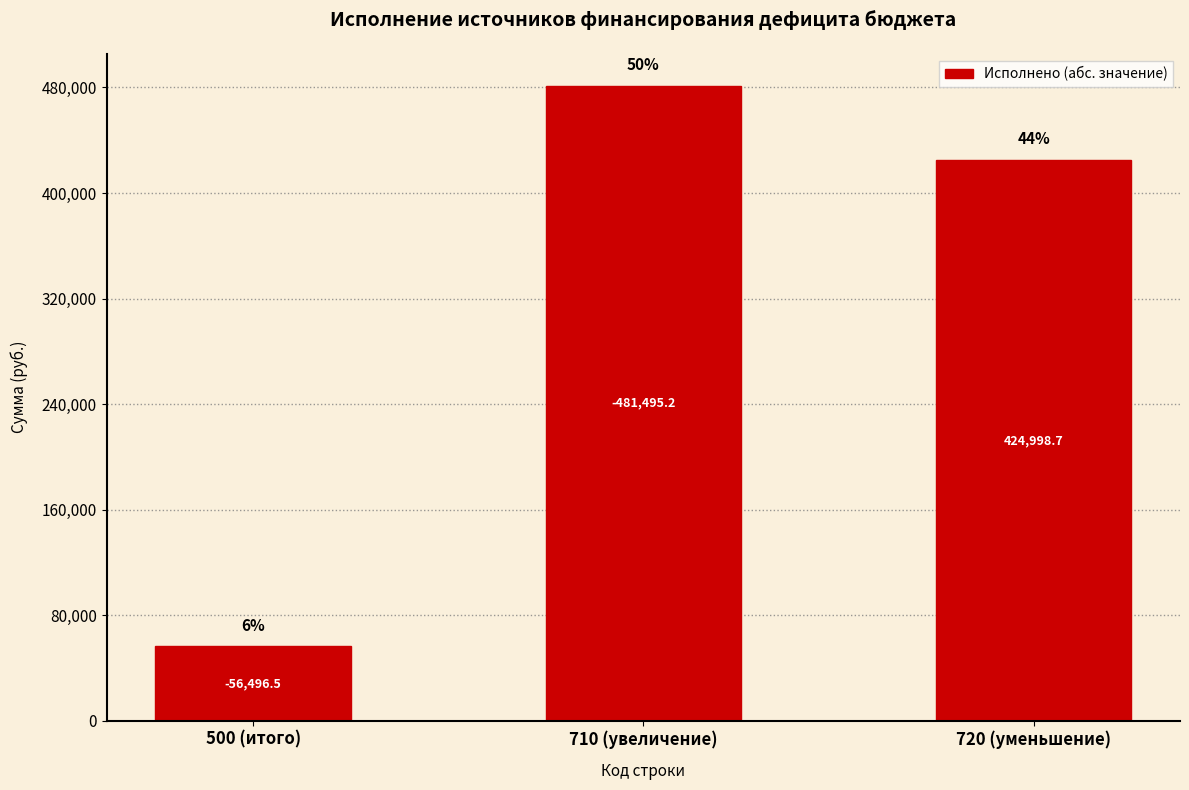

Are the bars horizontal?

No